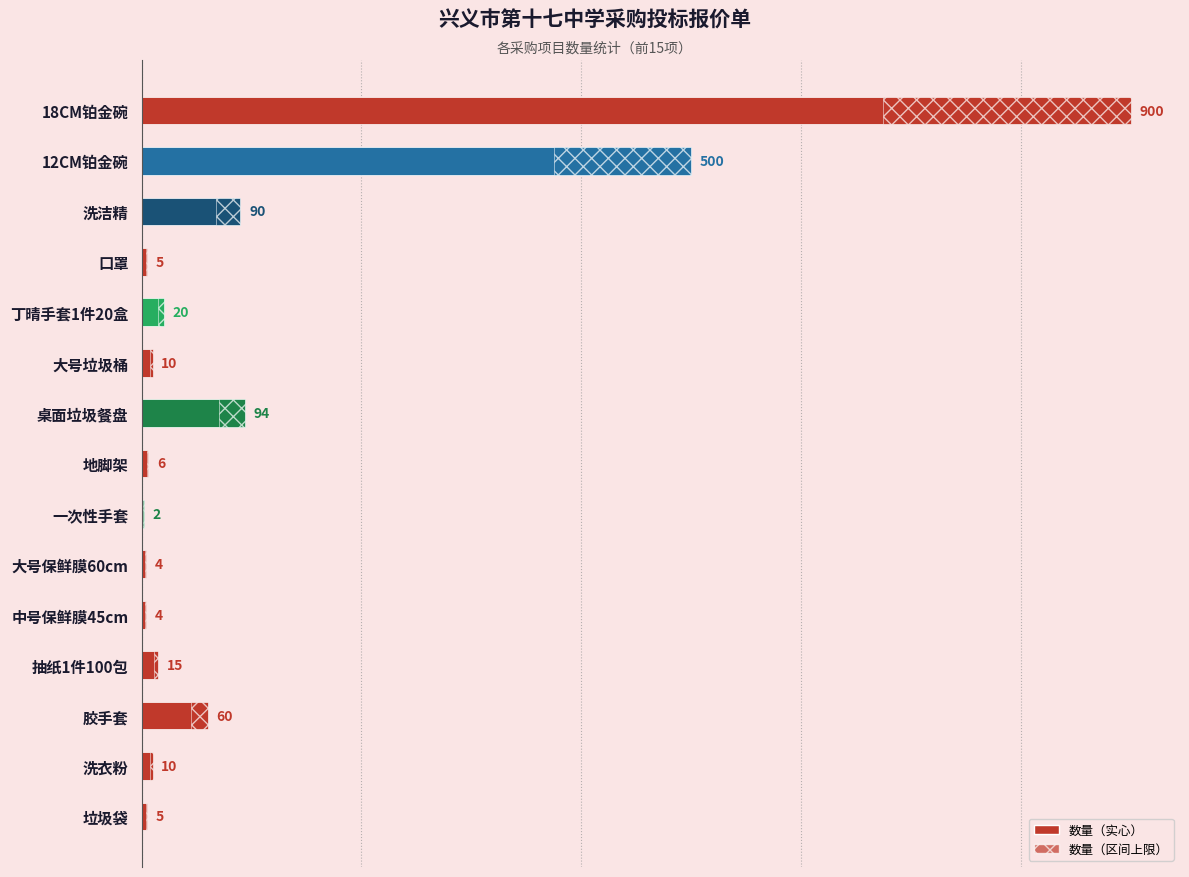

What is the change in value from 12CM铂金碗 to 大号垃圾桶?

-490